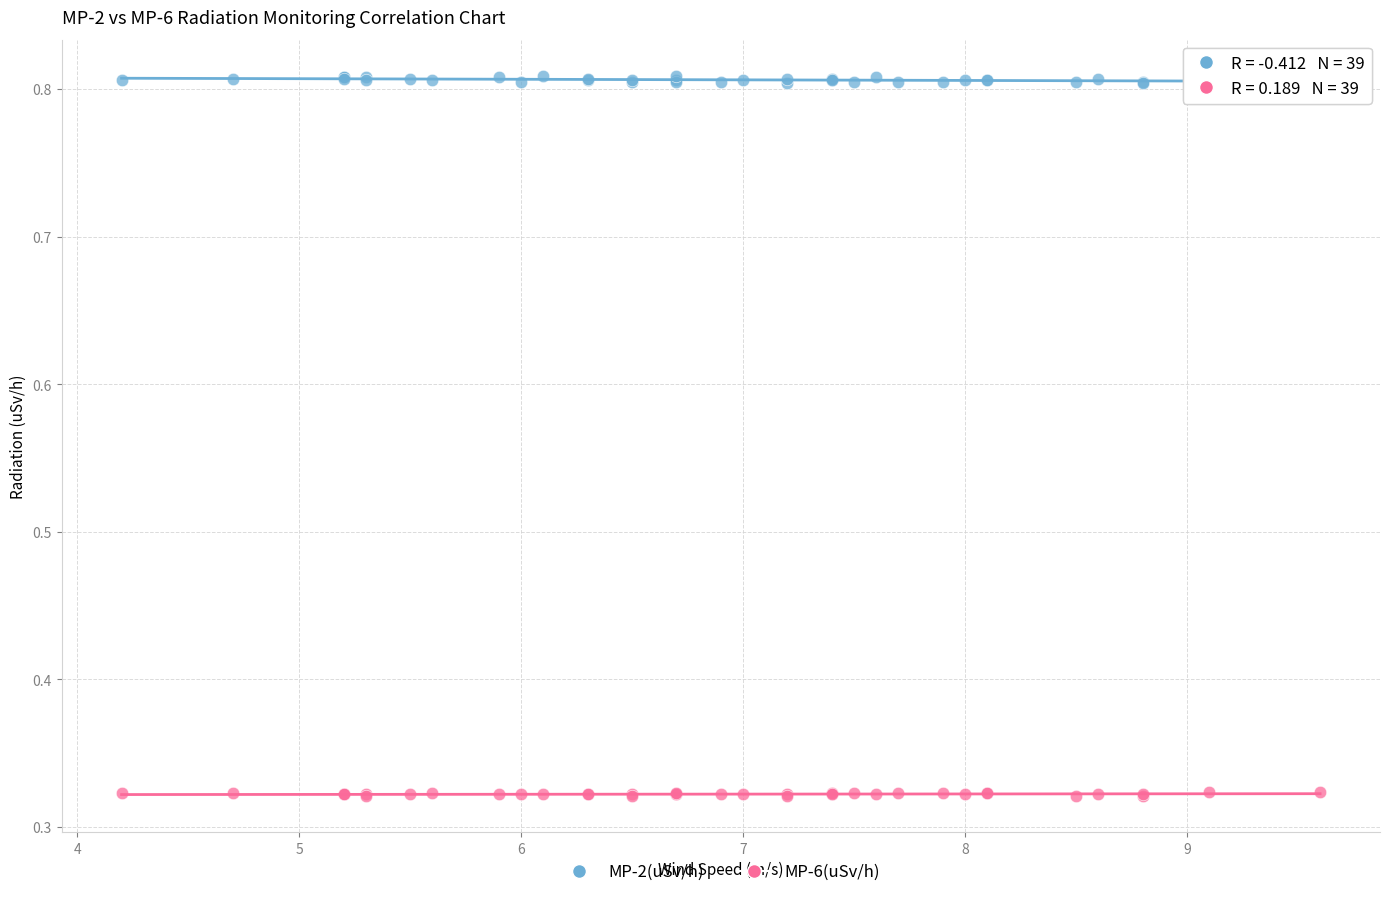

Which series reaches the maximum Y coordinate?

MP-2(uSv/h)